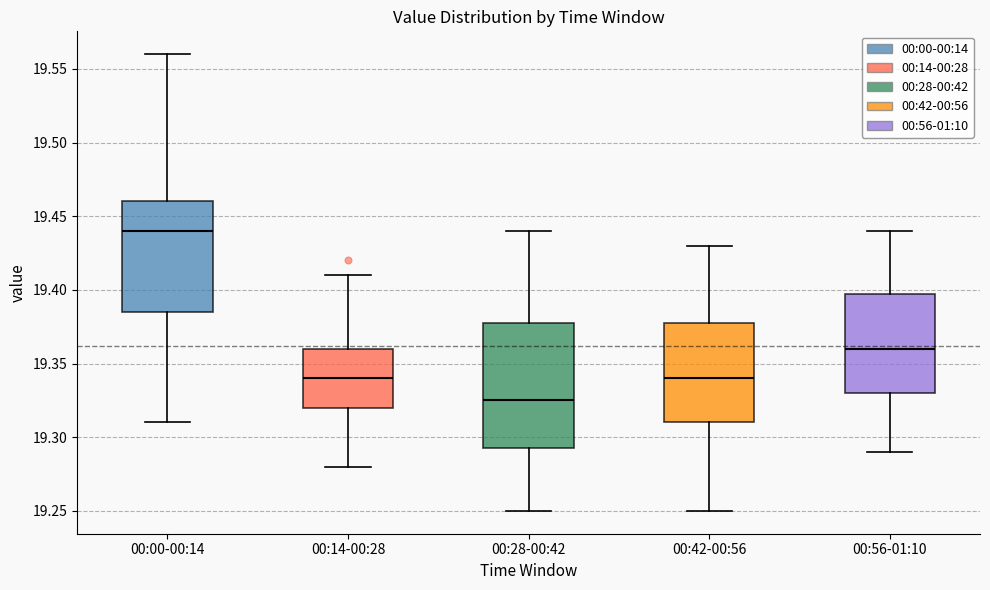

Reading left to right, transcribe this box plot: for each box, give where its median line is, the range the box spans, and where its two whiskers end, as read against the y-axis. The values are not printed on the chart, so give them approximately, as read against the axis.

00:00-00:14: median 19.440, box 19.385 to 19.460, whiskers 19.310 to 19.560
00:14-00:28: median 19.340, box 19.320 to 19.360, whiskers 19.280 to 19.410
00:28-00:42: median 19.325, box 19.295 to 19.380, whiskers 19.250 to 19.440
00:42-00:56: median 19.340, box 19.310 to 19.380, whiskers 19.250 to 19.430
00:56-01:10: median 19.360, box 19.330 to 19.400, whiskers 19.290 to 19.440